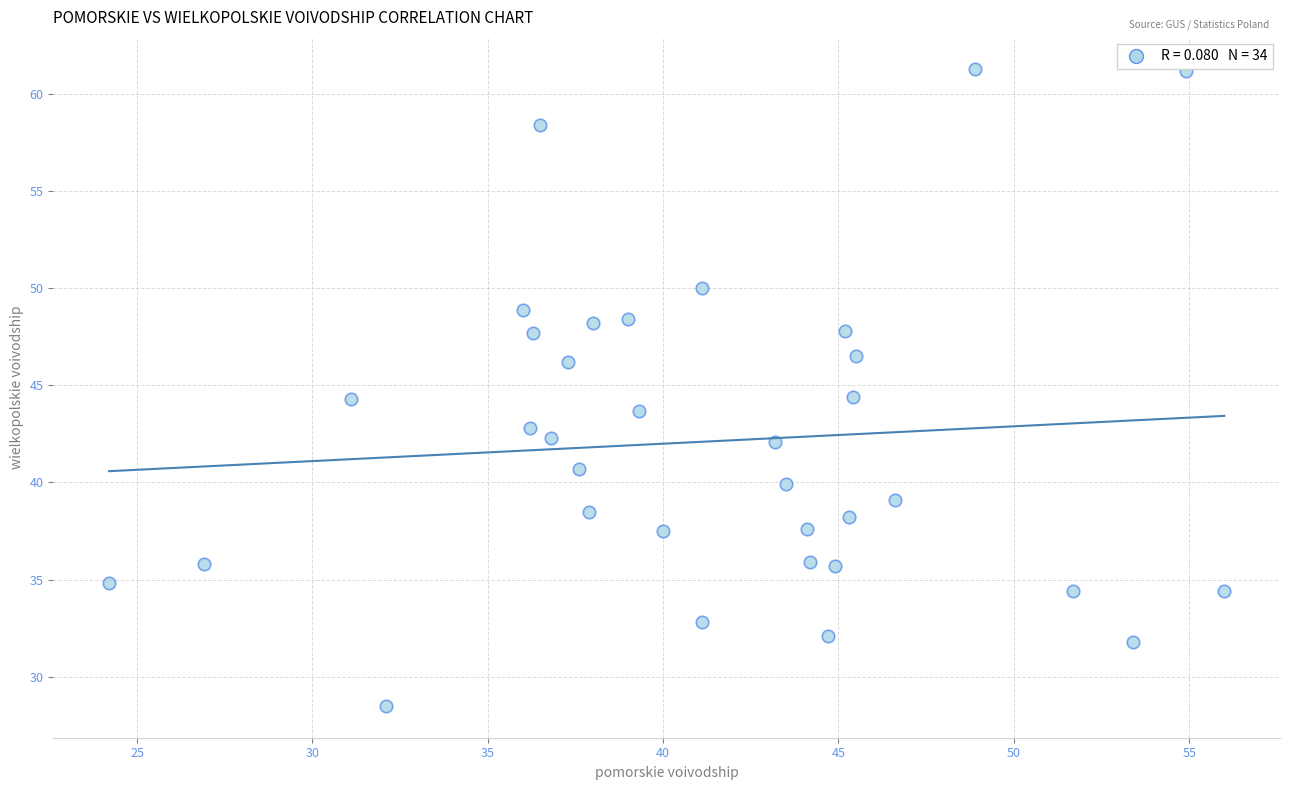

What is the range of Y values (max minus min)?

32.8